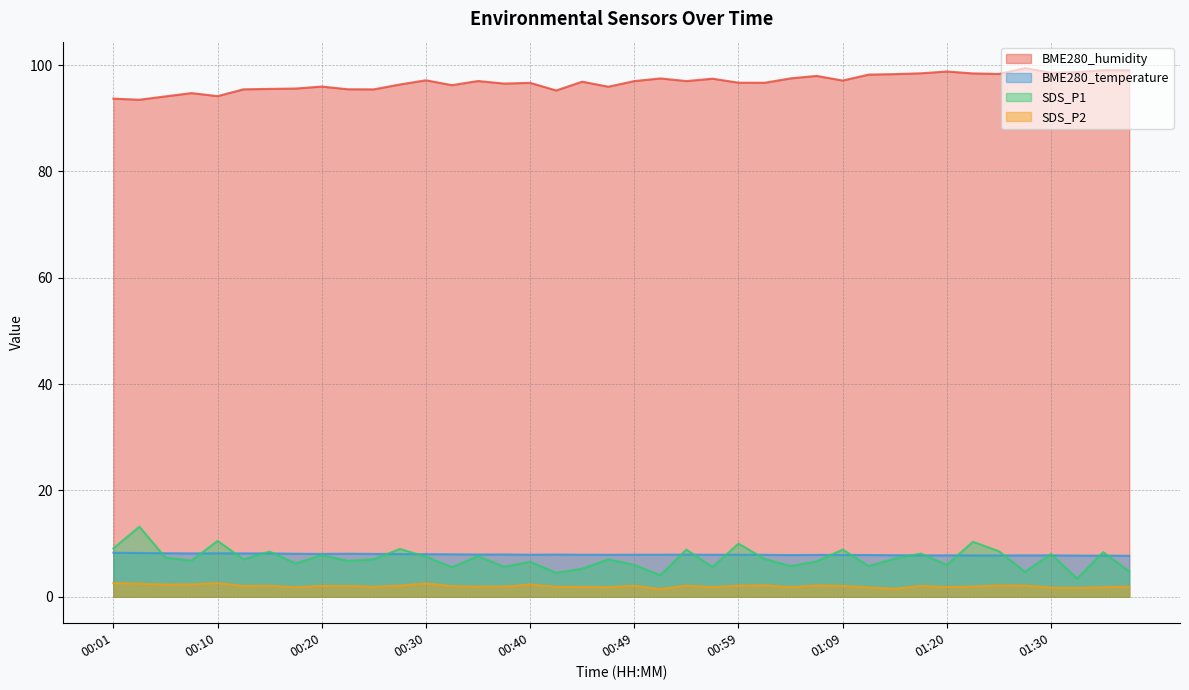

At which label does SDS_P2 reach its minimum?

00:52